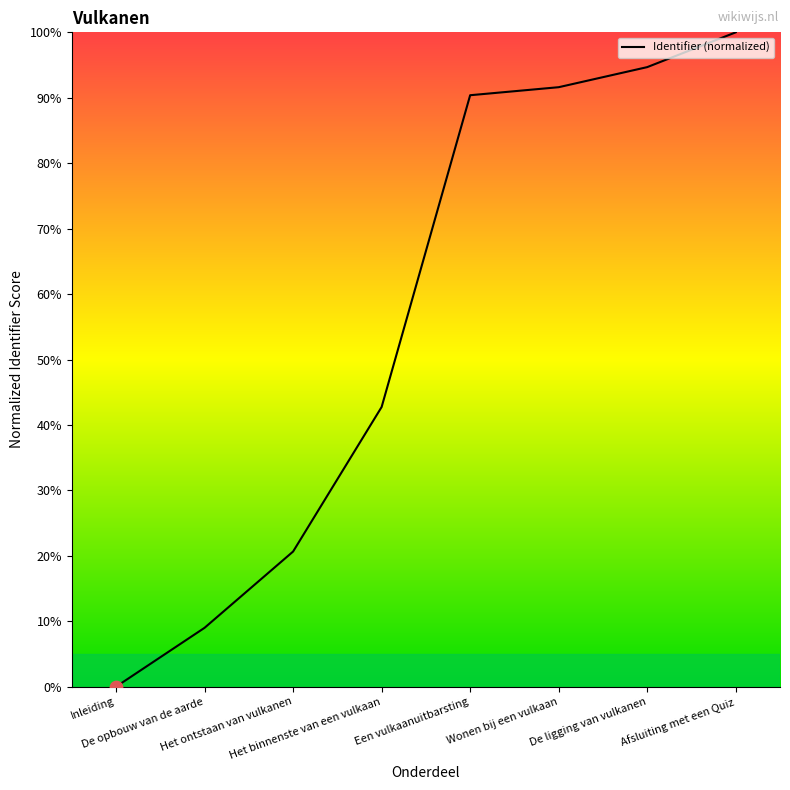

What is the change in value from Het binnenste van een vulkaan to Een vulkaanuitbarsting?

+47.6